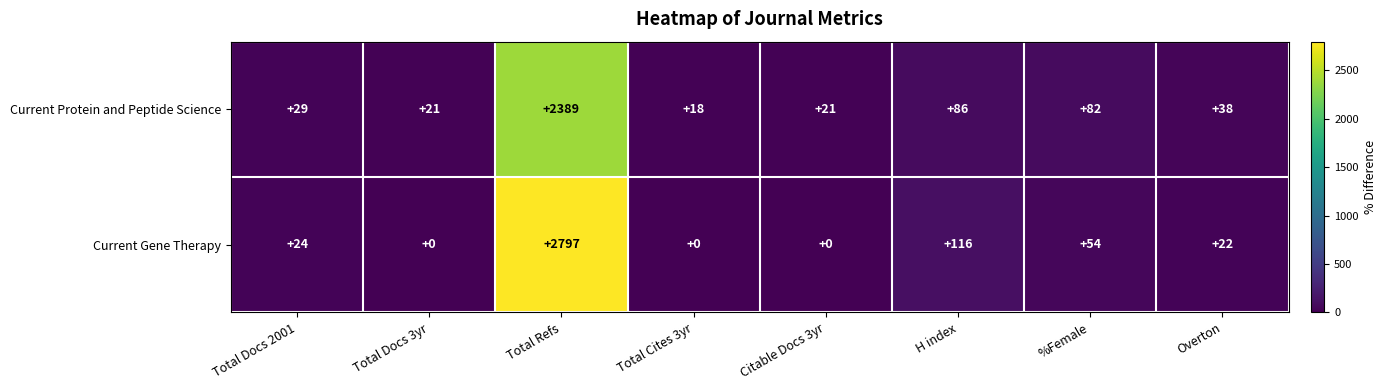

Which series changed the most between Total Cites 3yr and %Female?

Current Protein and Peptide Science